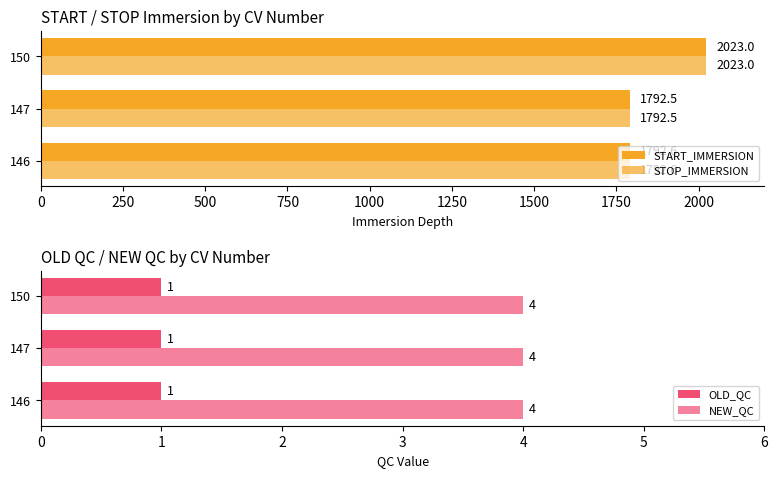

What is the value of the START_IMMERSION bar at the 1st from the left?

1792.6